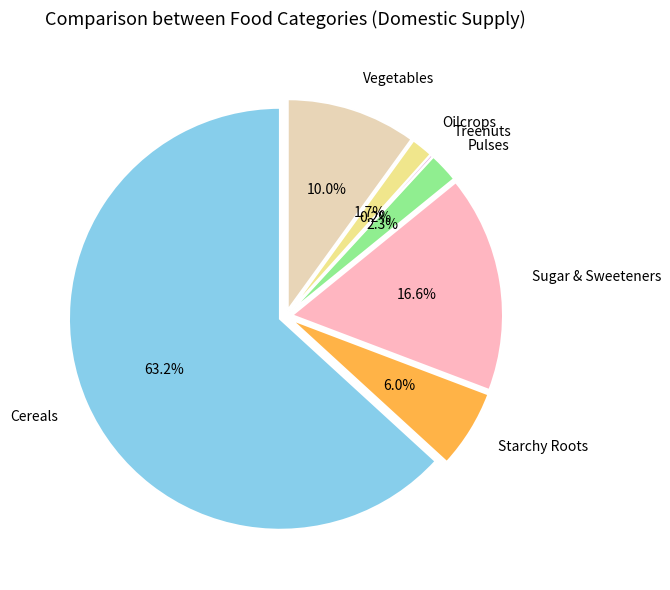

How many segments does this pie chart have?

7